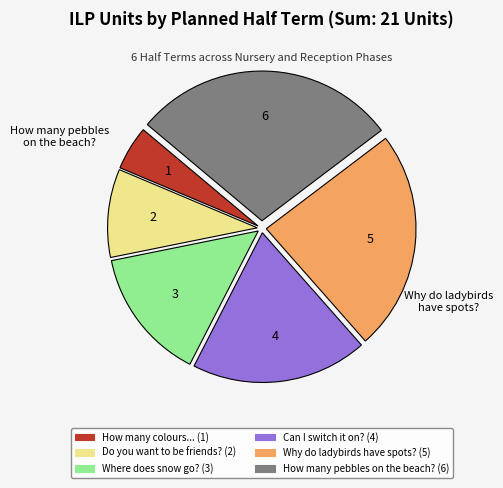

Is there a majority slice in this chart?

No